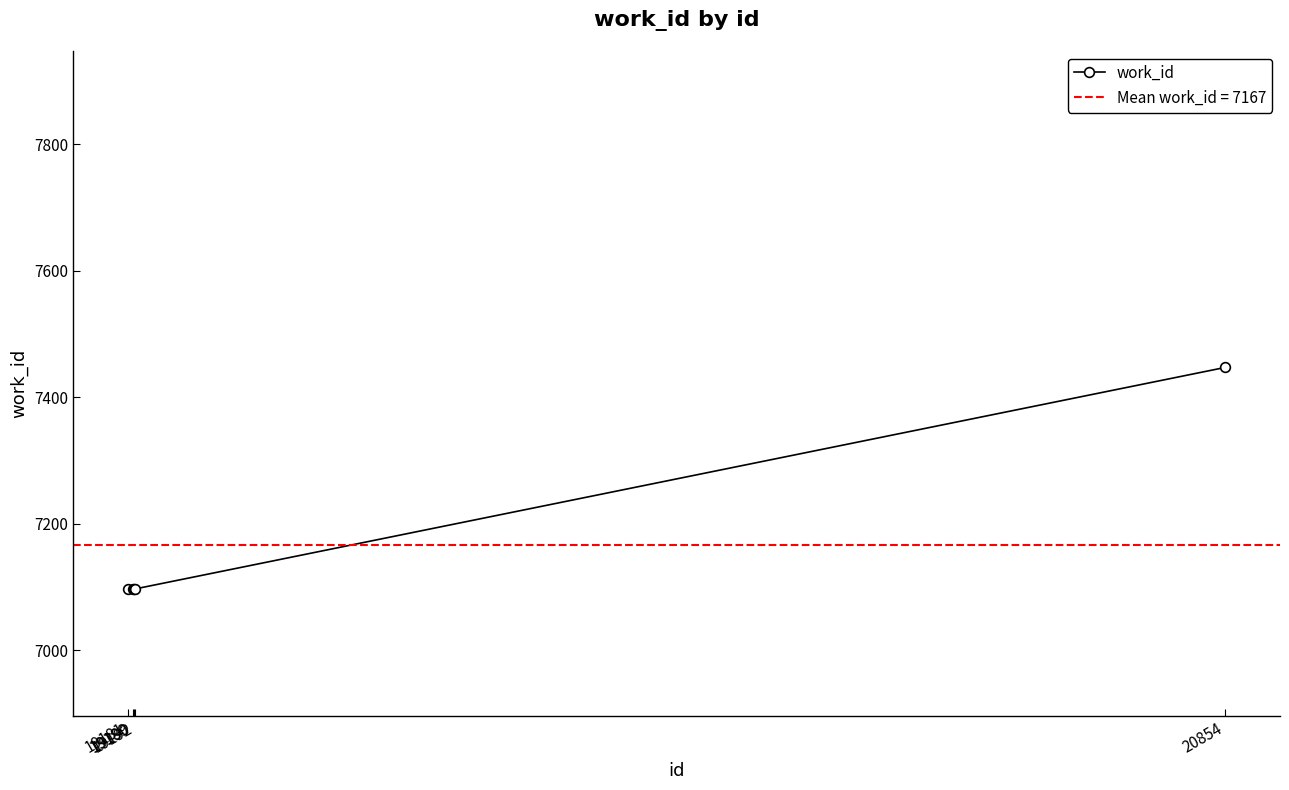

What is the maximum value shown in the chart?

7447